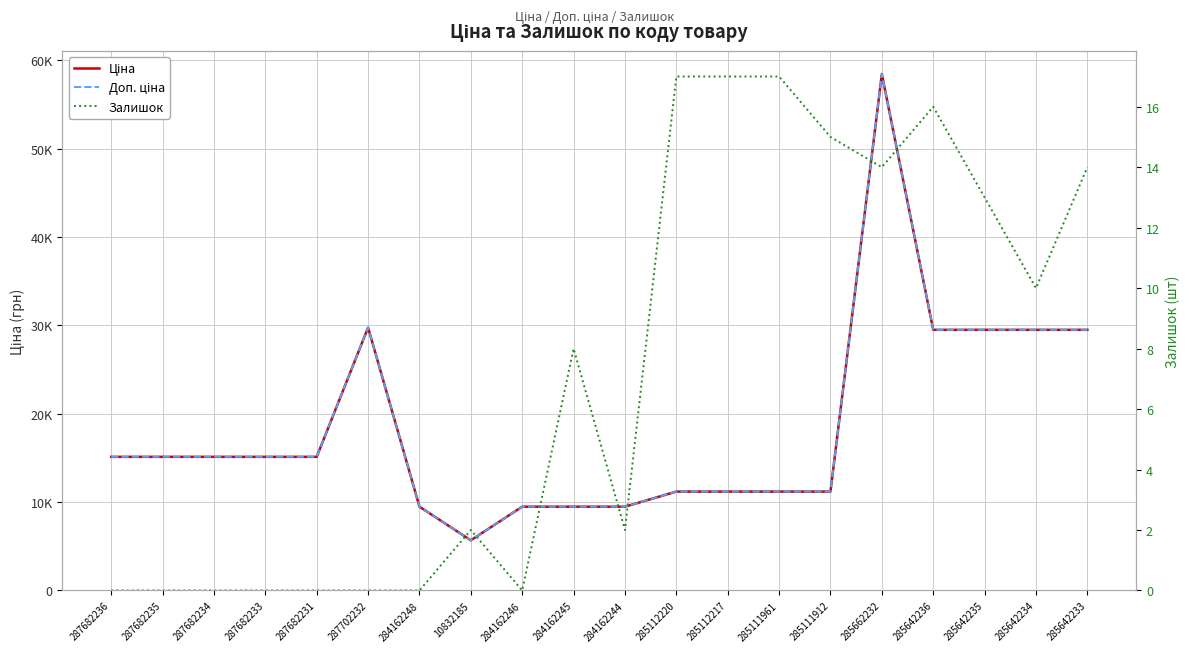

How many interior local valleys does the Доп. ціна series have?

1